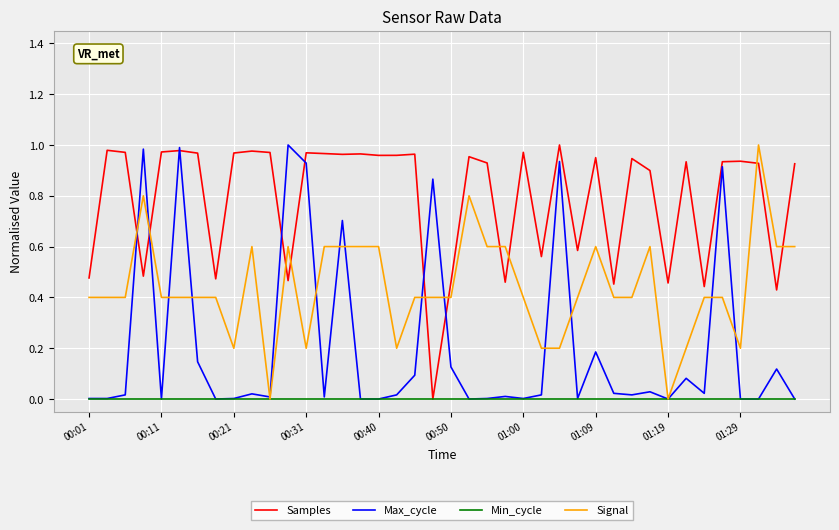

List the series in order of their overall mean, lowest first.

Min_cycle, Max_cycle, Signal, Samples